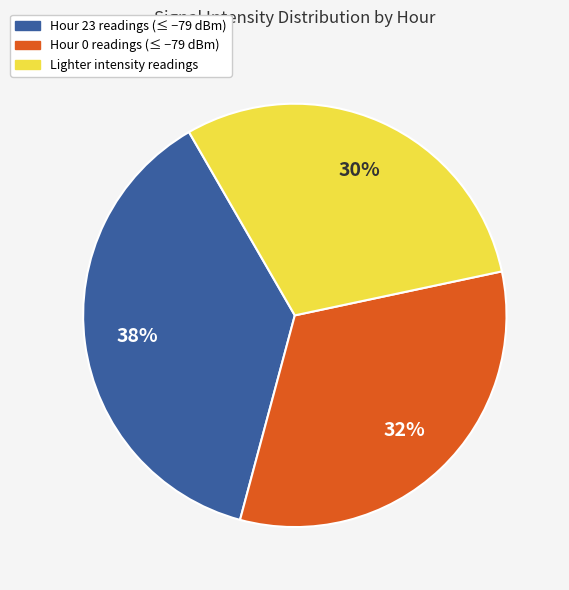

Count the number of slices in the pie.

3